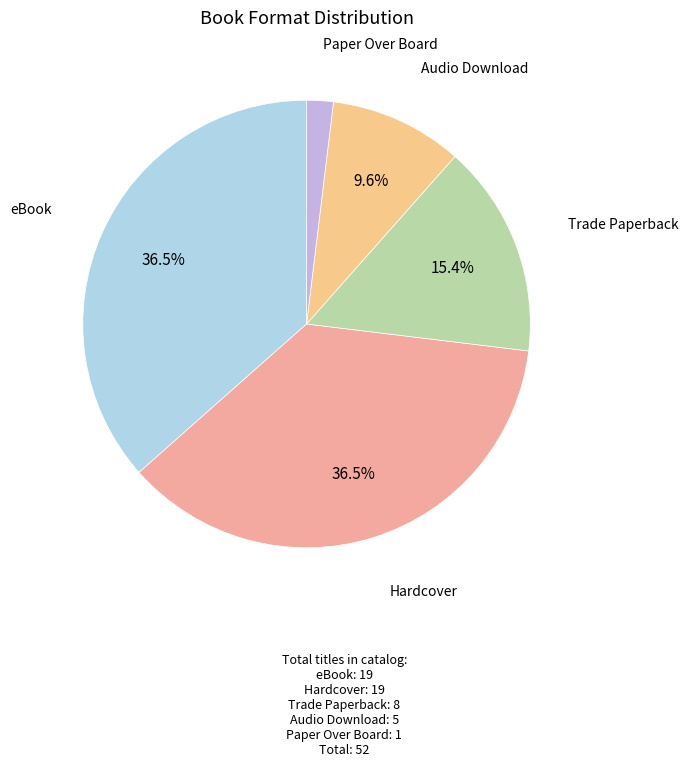

To the nearest percent, what is the average slice percentage?

20%